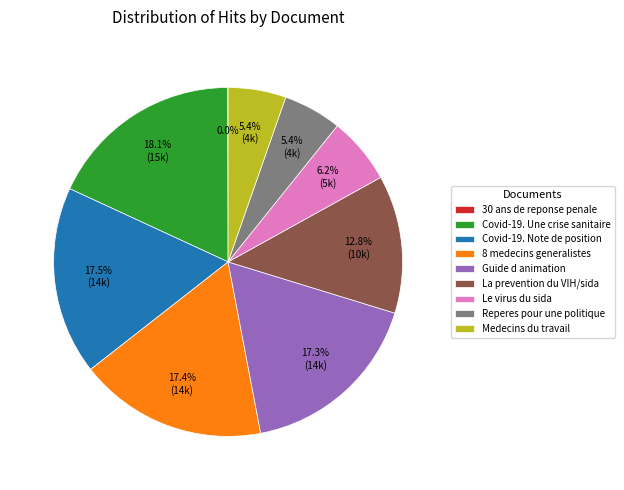

To the nearest percent, what is the average slice percentage?

11%